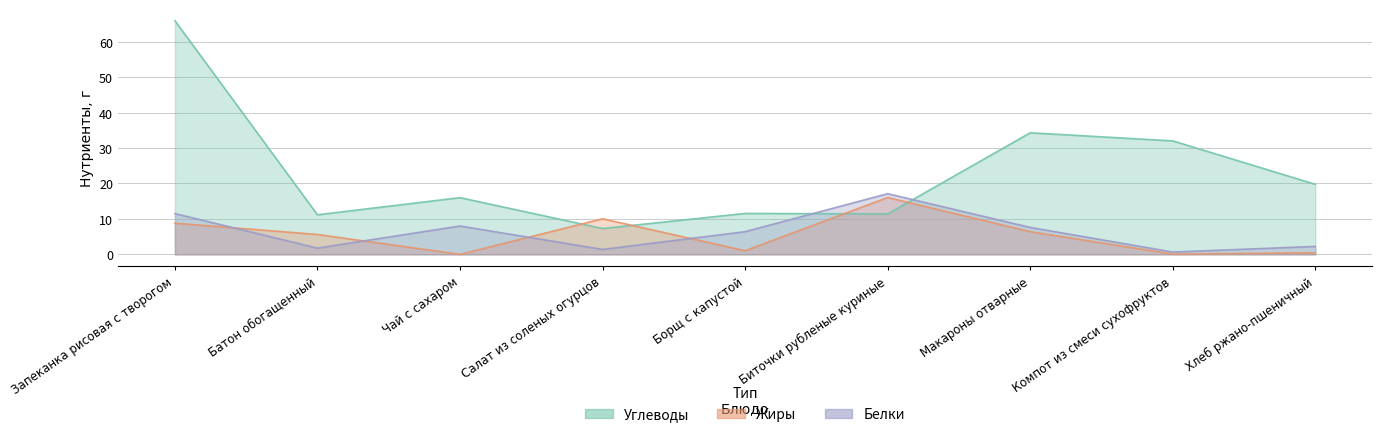

Reading left to right, extract all data points from this chart.

Белки: 11.5	1.8	8.0	1.4	6.4	17.1	7.6	0.7	2.2
Жиры: 8.8	5.6	0.0	10.0	1.0	16.0	6.4	0.1	0.4
Углеводы: 65.9	11.2	16.0	7.3	11.6	11.4	34.3	32.0	19.8